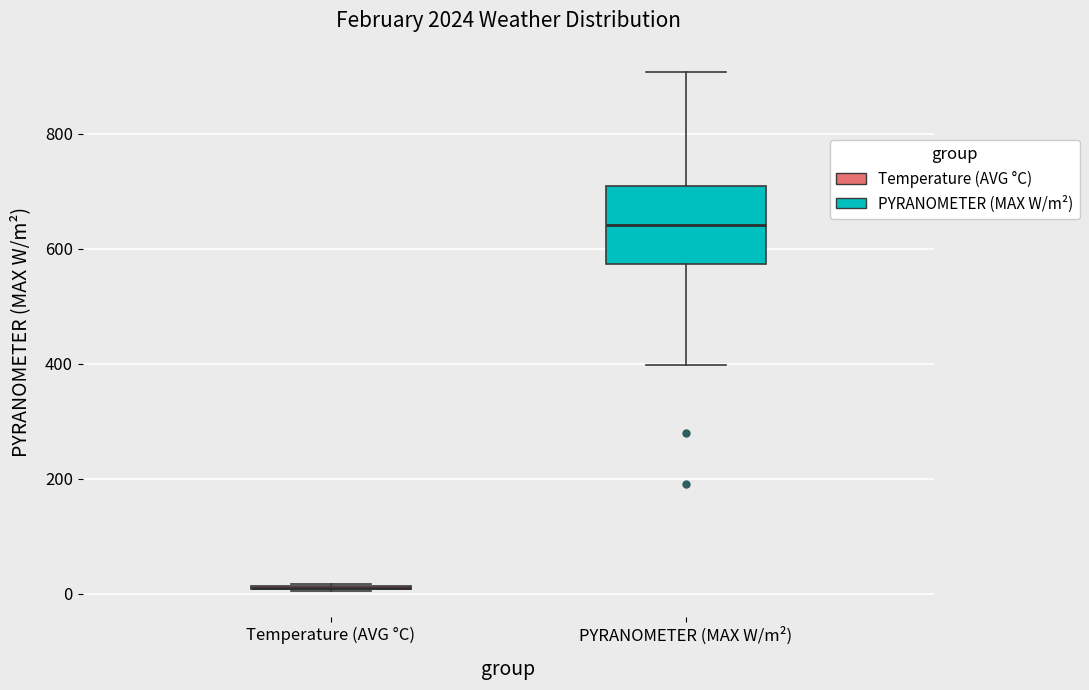

Reading left to right, transcribe this box plot: for each box, give where its median line is, the range the box spans, and where its two whiskers end, as read against the y-axis. The values are not printed on the chart, so give them approximately, as read against the axis.

Temperature (AVG °C): box collapsed to a line at 20, whiskers 0 to 20
PYRANOMETER (MAX W/m²): median 640, box 580 to 700, whiskers 400 to 900